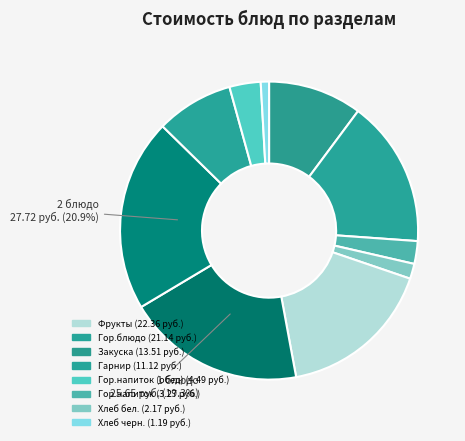

Is there any slice that represents more than half of the pie?

No